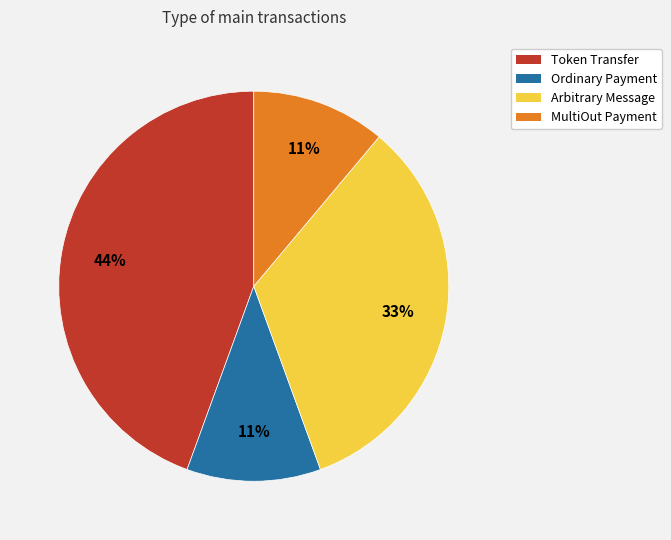

True or false: Token Transfer accounts for 35% of the total.

False